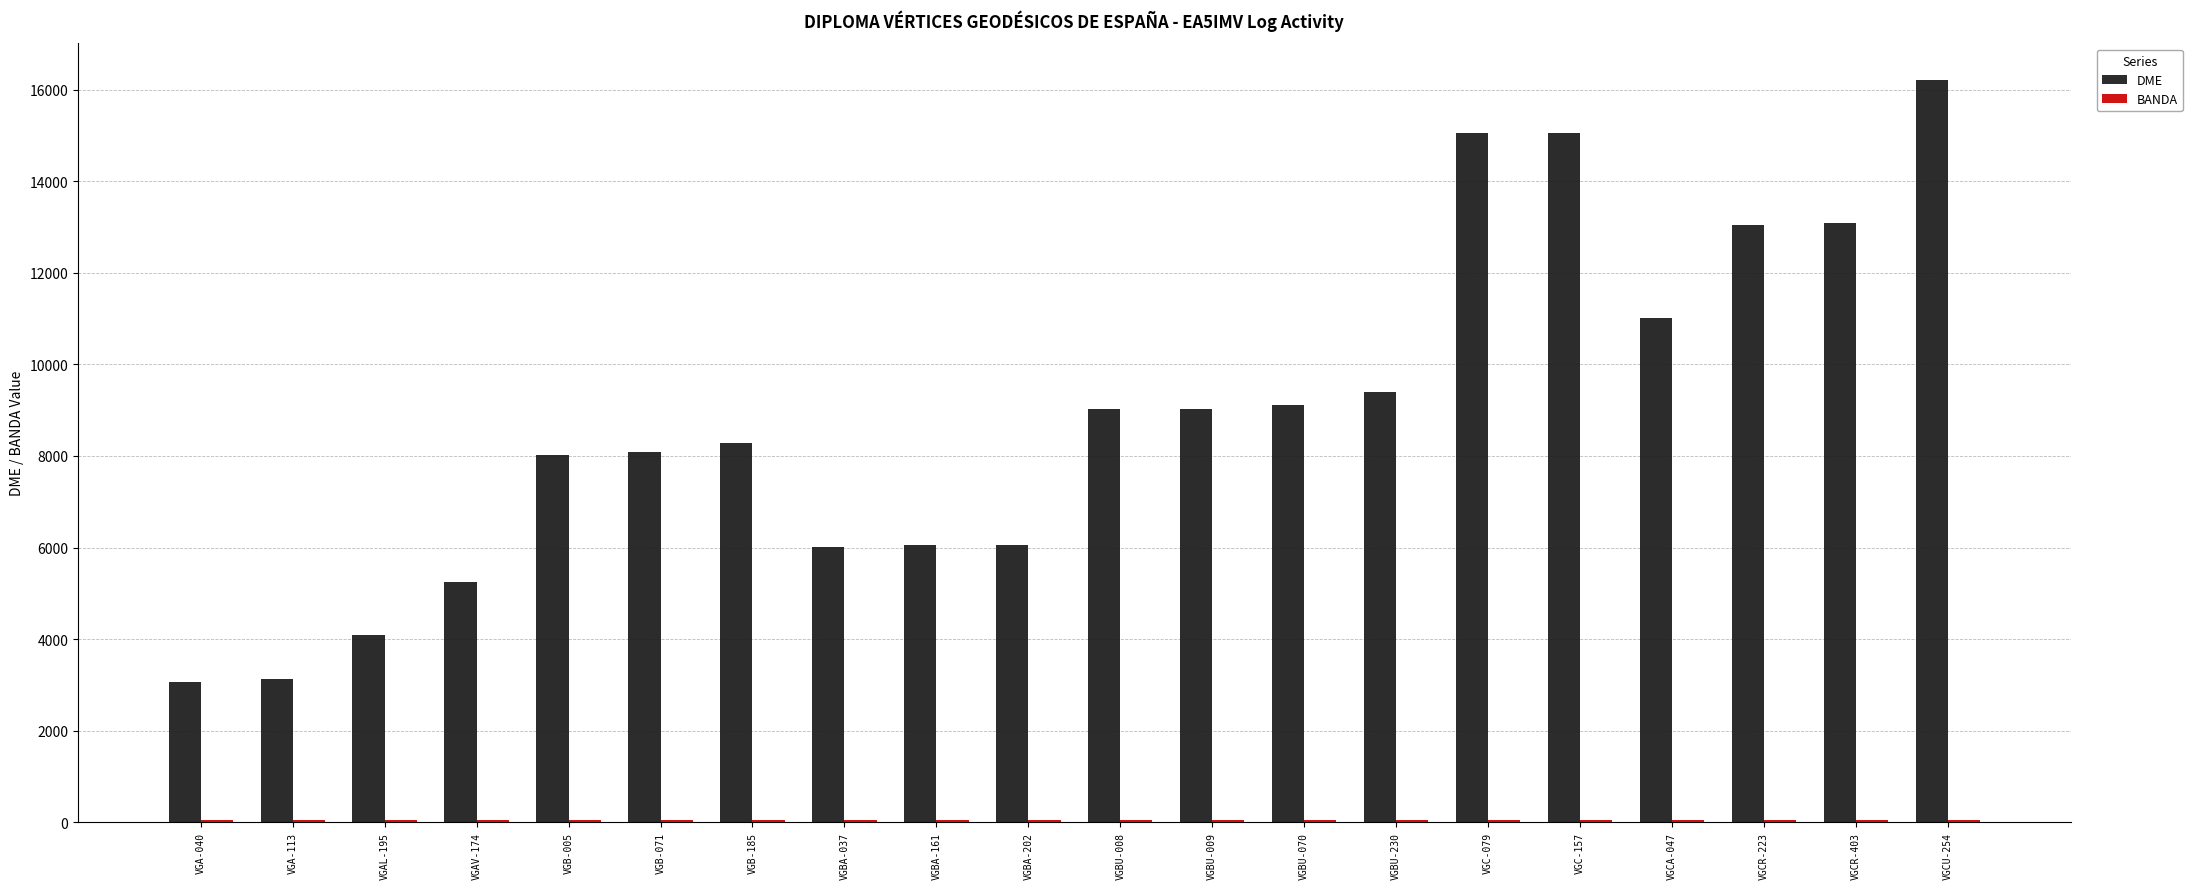

The value of DME at VGCA-047 is 3213. True or false?

False